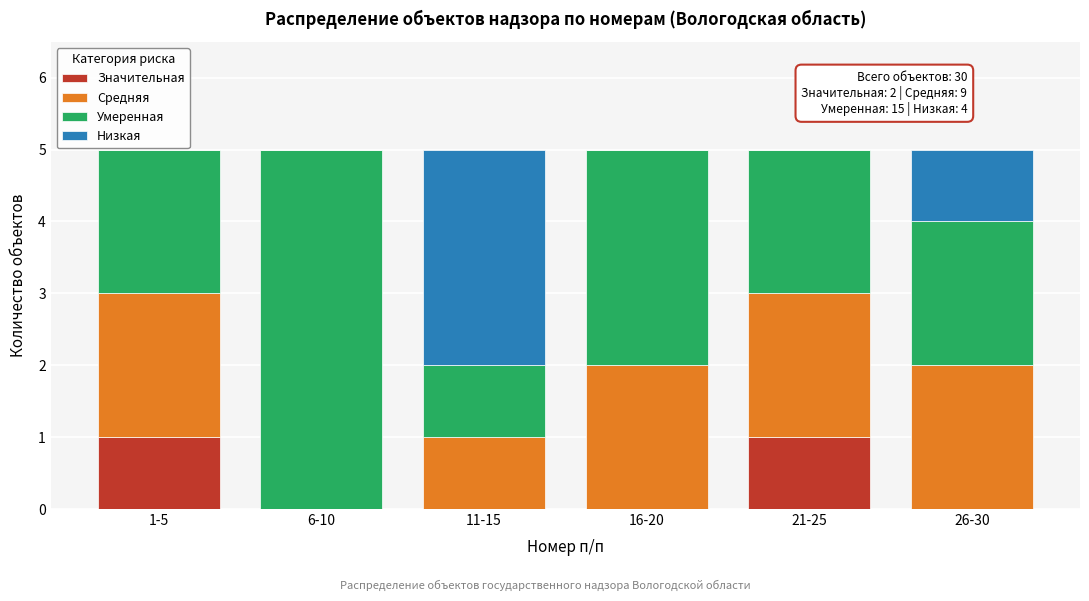

Reading left to right, transcribe the values for Значительная.

1-5=1	6-10=0	11-15=0	16-20=0	21-25=1	26-30=0